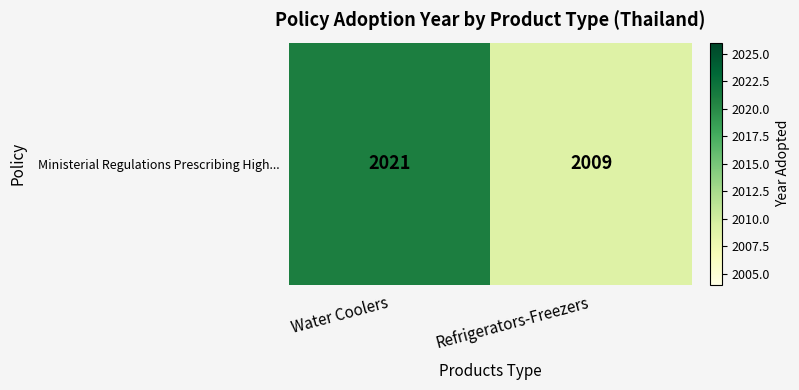

Reading left to right, list all the values displayed in this chart.

2021	2009